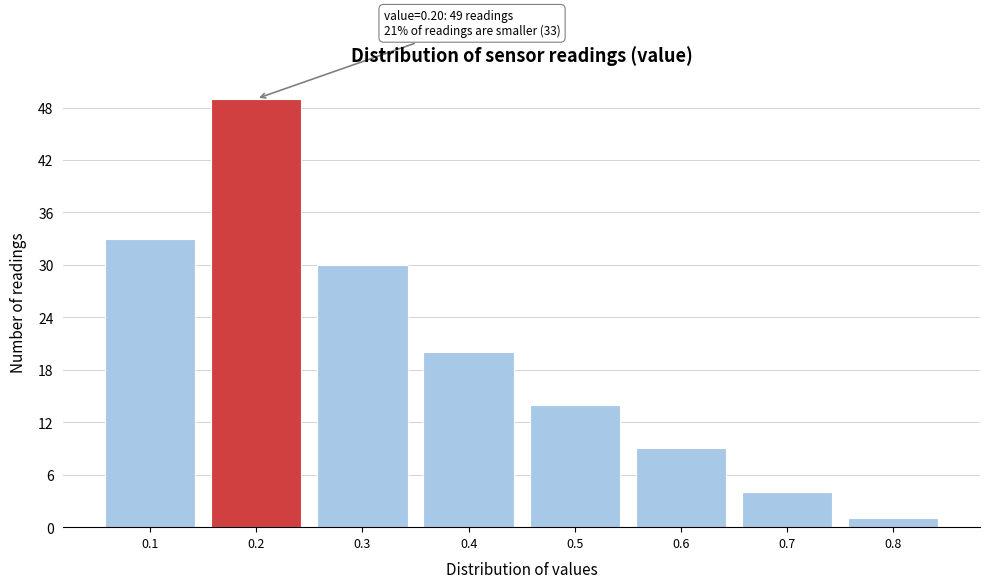

Over which range of the x-axis is the bar tallest?

0.15 to 0.25